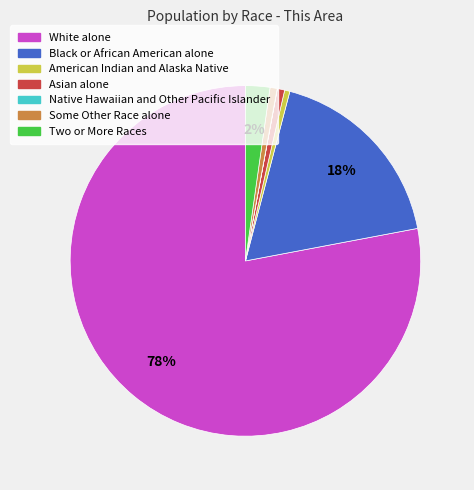

Which has a higher value, White alone or Asian alone?

White alone